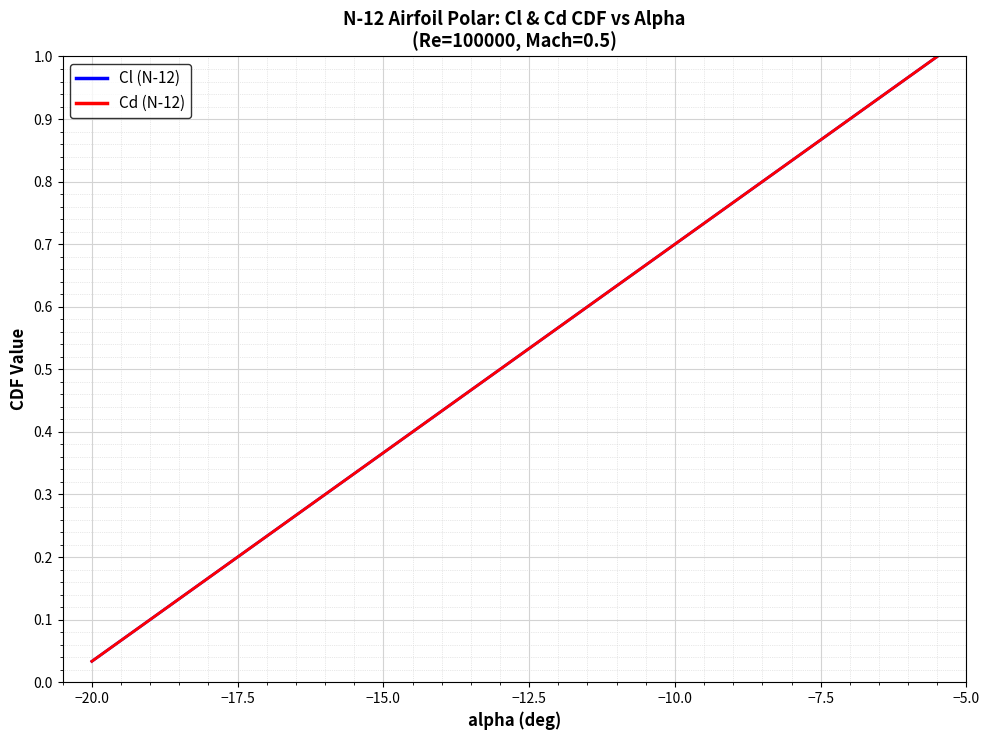

True or false: Cd (N-12) has more than 2 interior local peaks.

False